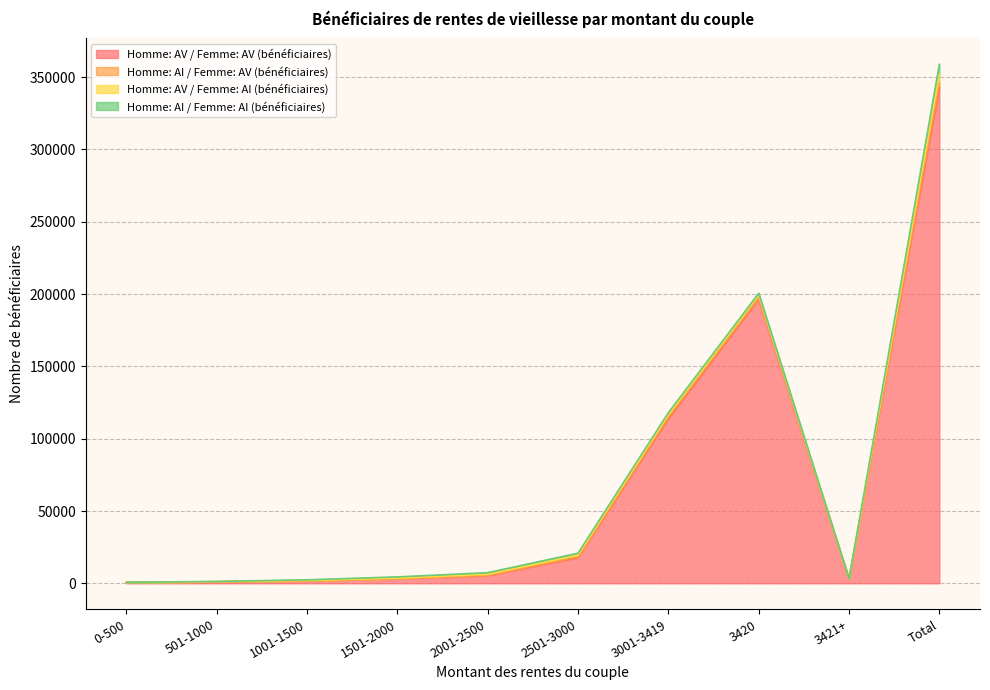

Which series has the widest spread of values?

Homme: AV / Femme: AV (bénéficiaires)